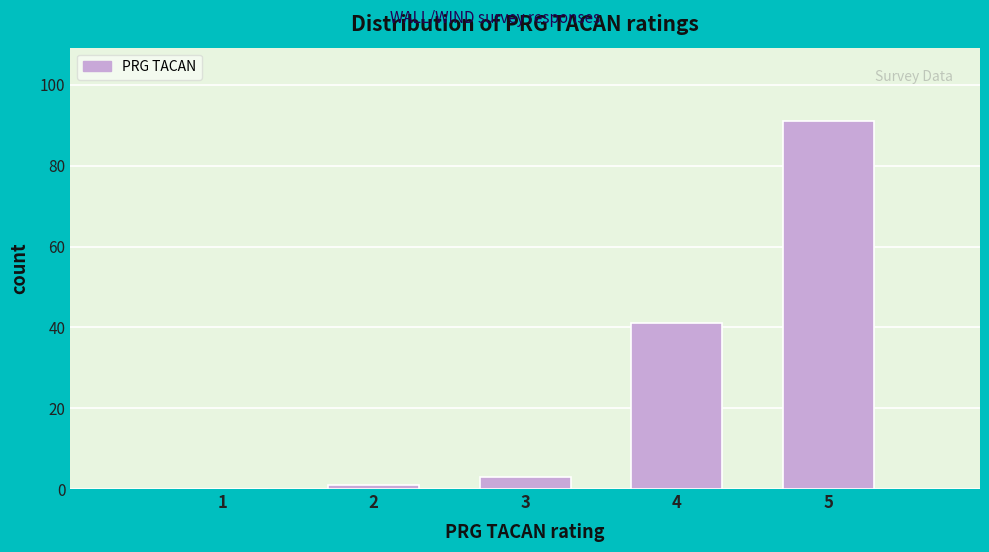

Reading left to right, list all the values displayed in this chart.

1=0	2=1	3=3	4=41	5=91